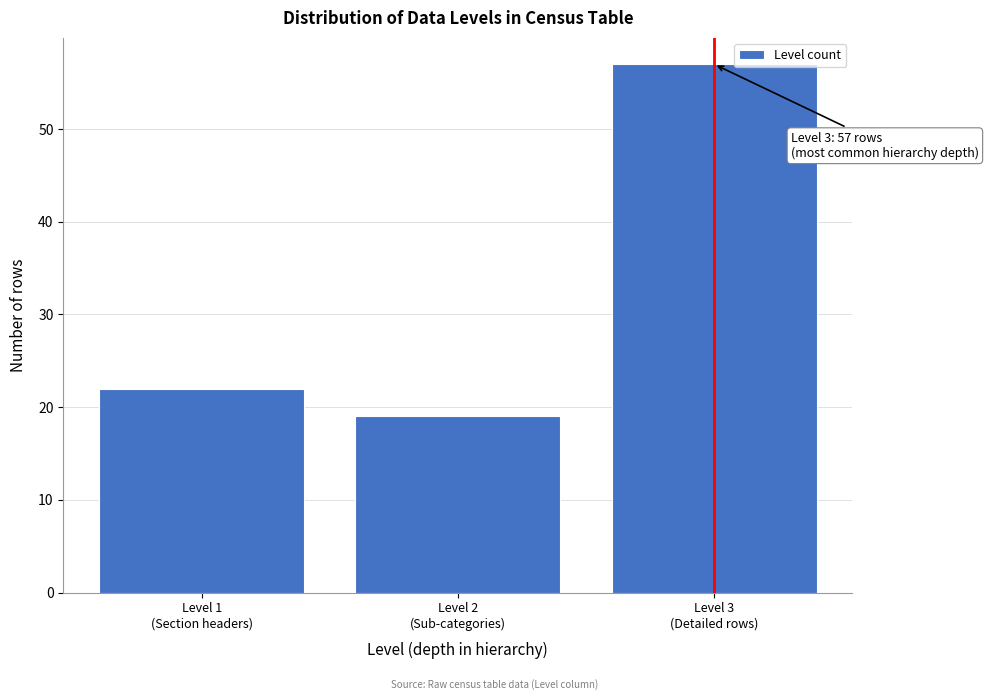

Reading right to left, list all the values displayed in this chart.

57	19	22